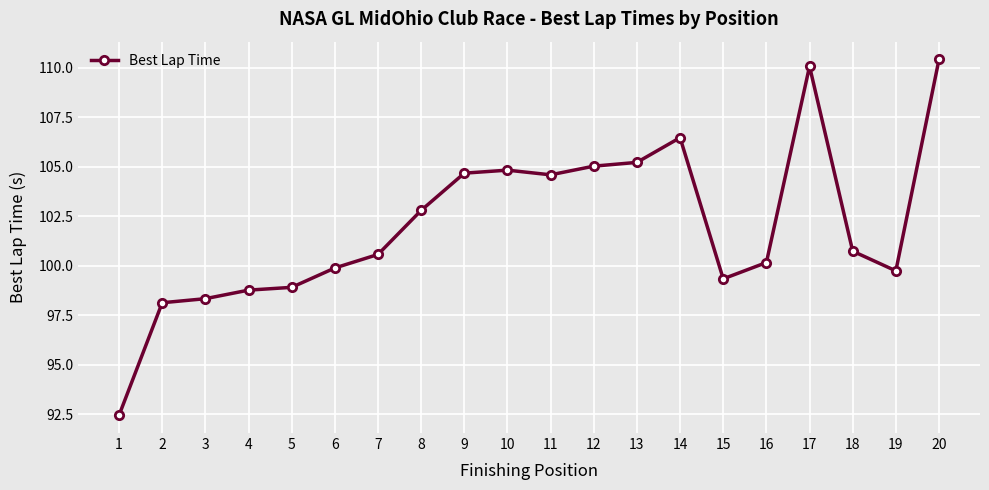

What is the greatest value displayed?

110.4